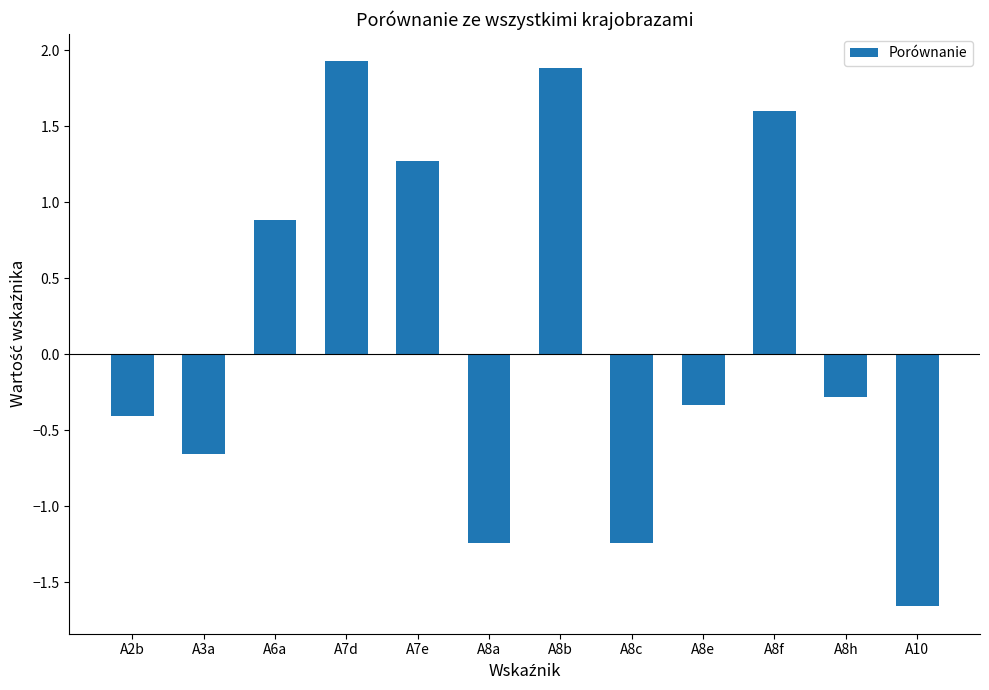

Which category has the lowest value across all series?

A10